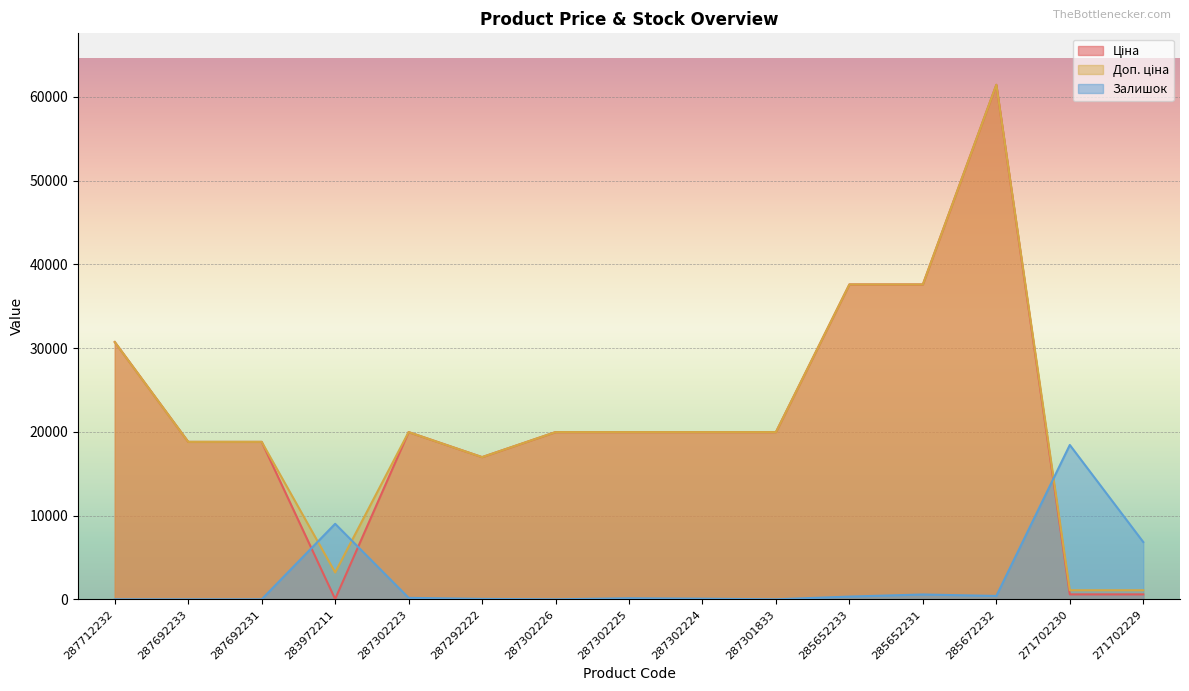

At how many categories does at least one series exceed 14633?

13